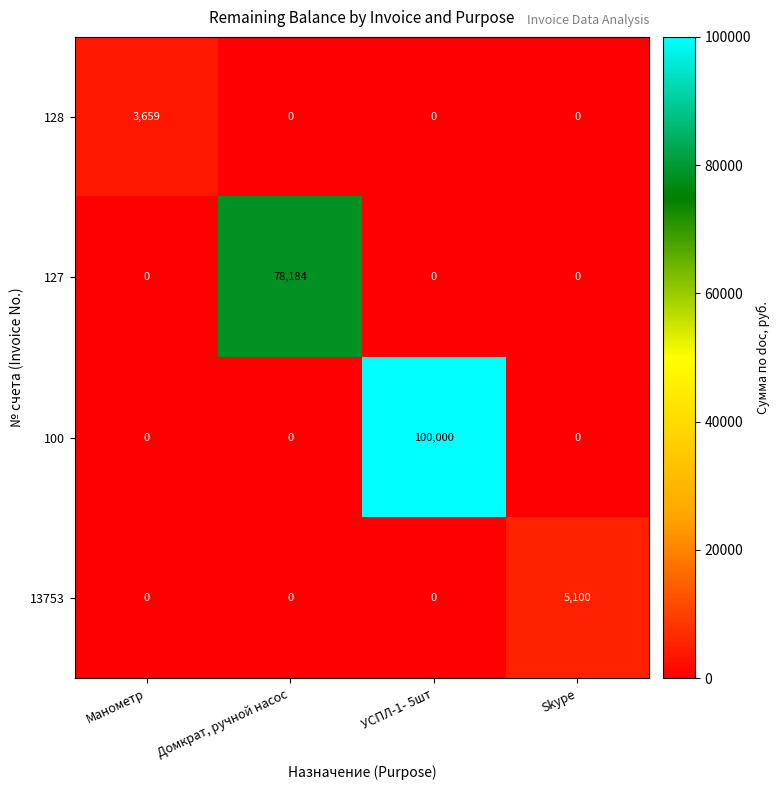

What is the total value across all series at Skype?

5100